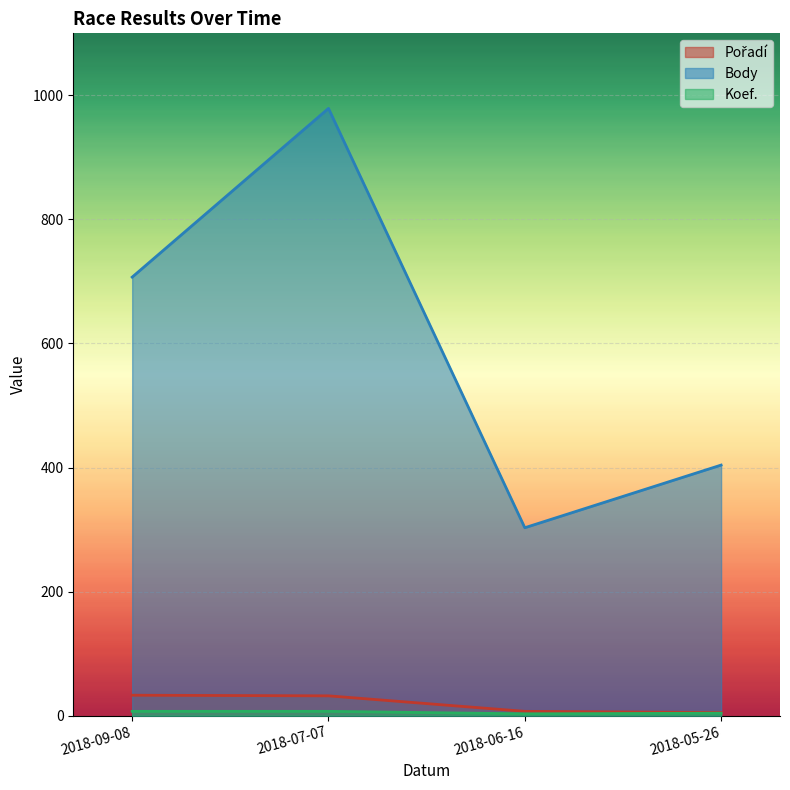

How many Koef. values are between 4 and 7?

3